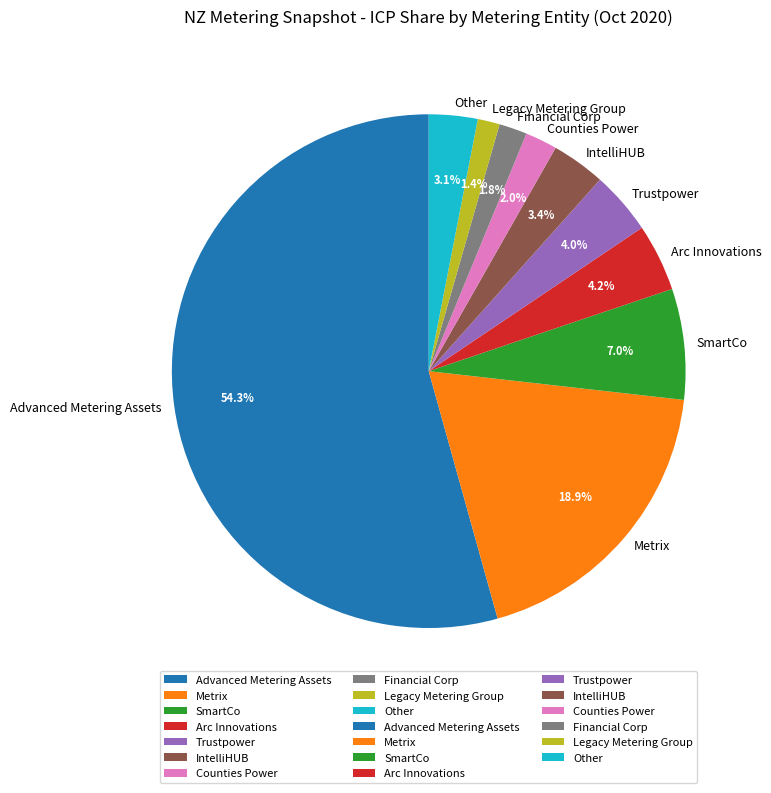

Which slice is the largest?

Advanced Metering Assets